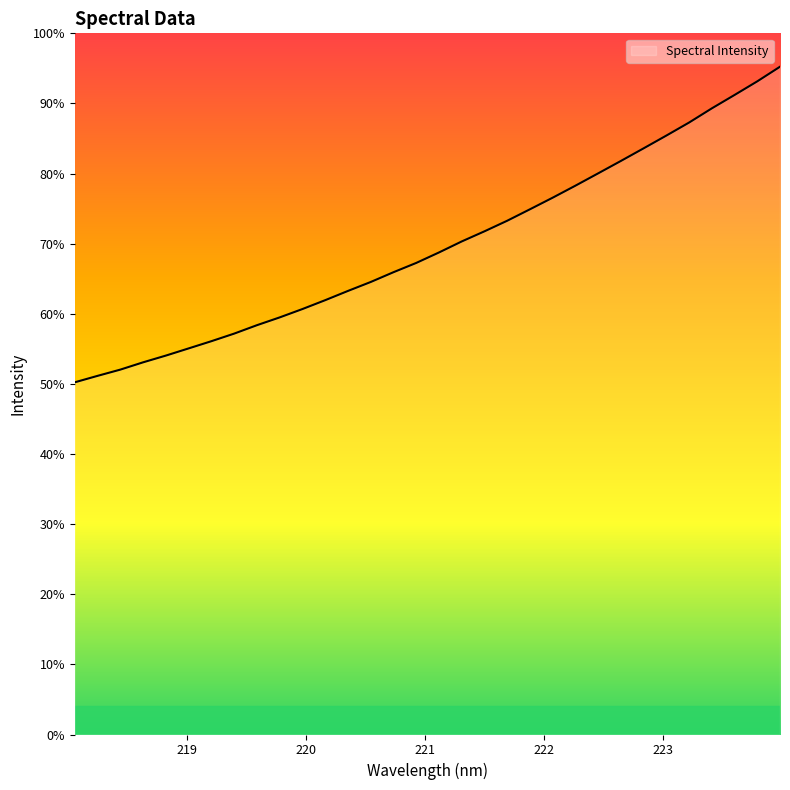

What is the label of the 29th point from the left?

223.408